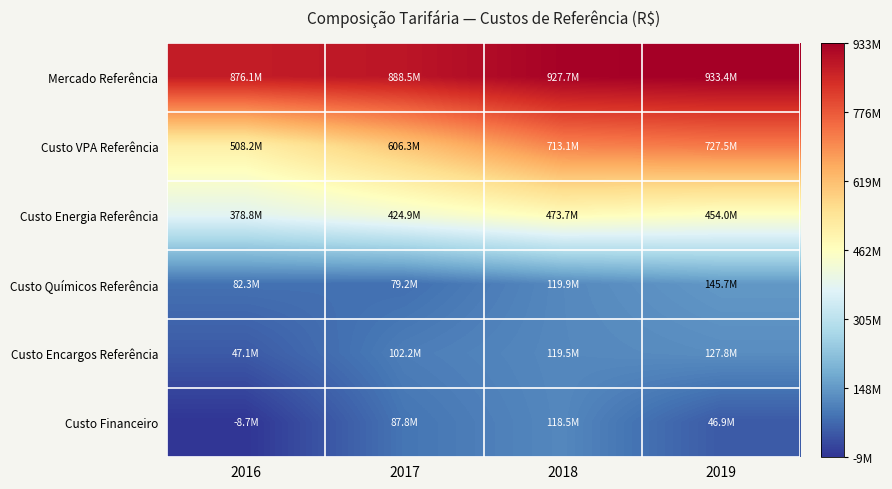

What is the spread (max minus min) of values at 2016?

884866539.7